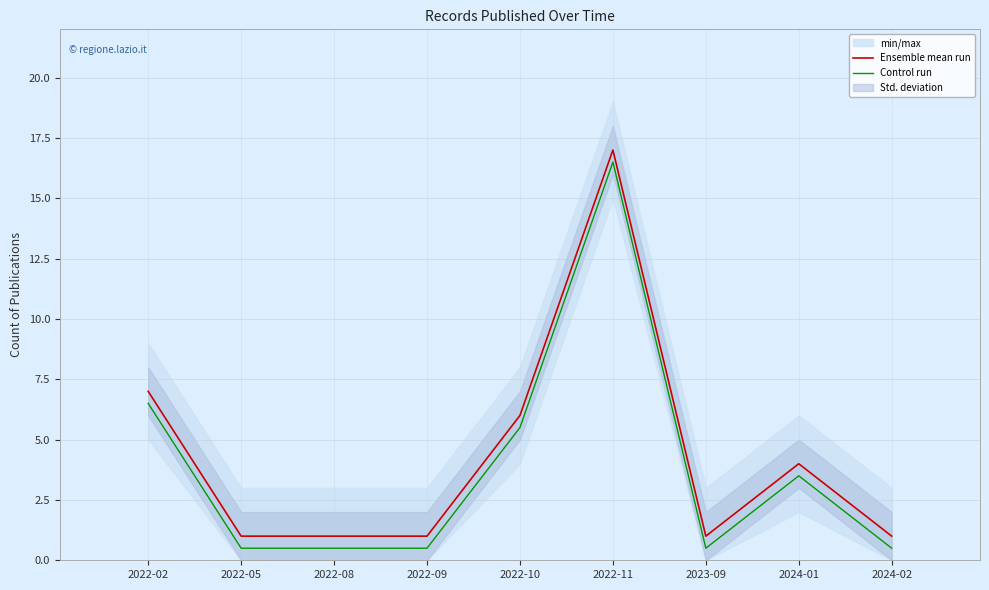

How many distinct data groups are displayed?

2